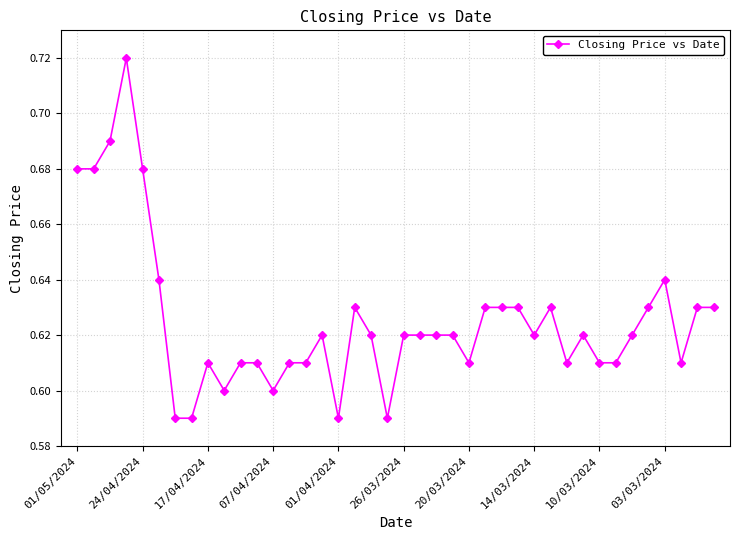

Count the values in the range 0 to 1.

40